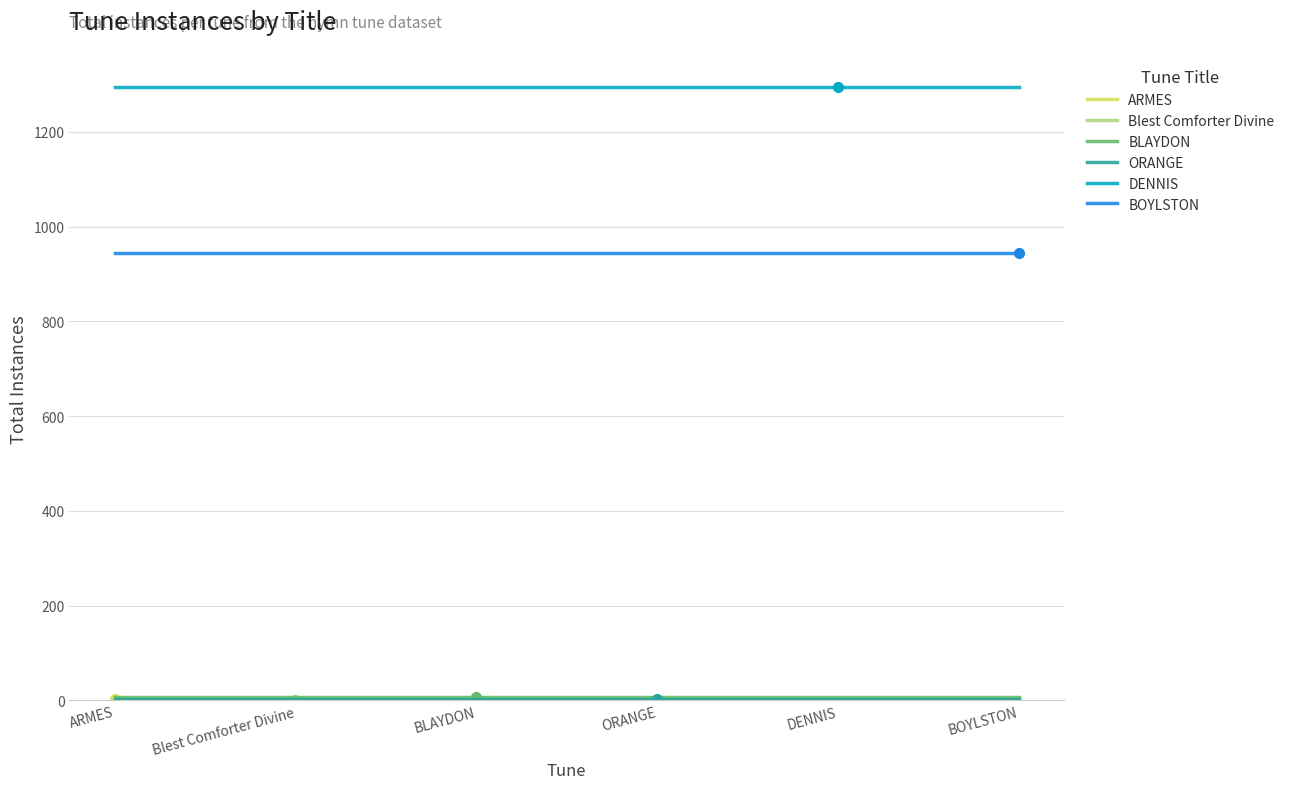

True or false: DENNIS has more than 0 points higher than both neighbors.

False